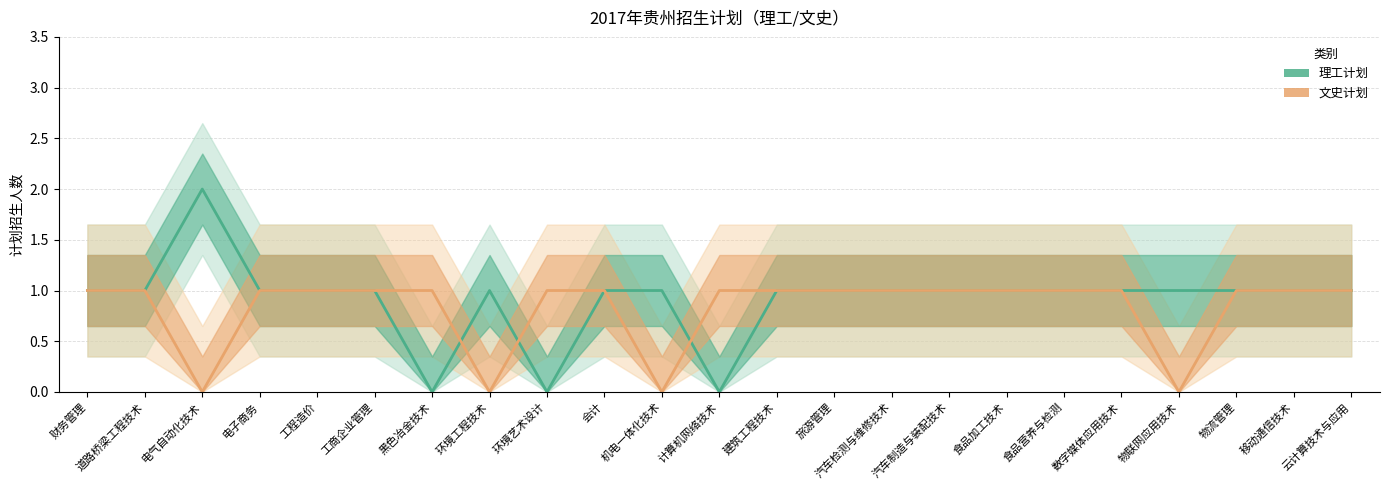

Count the number of data series in this chart.

2